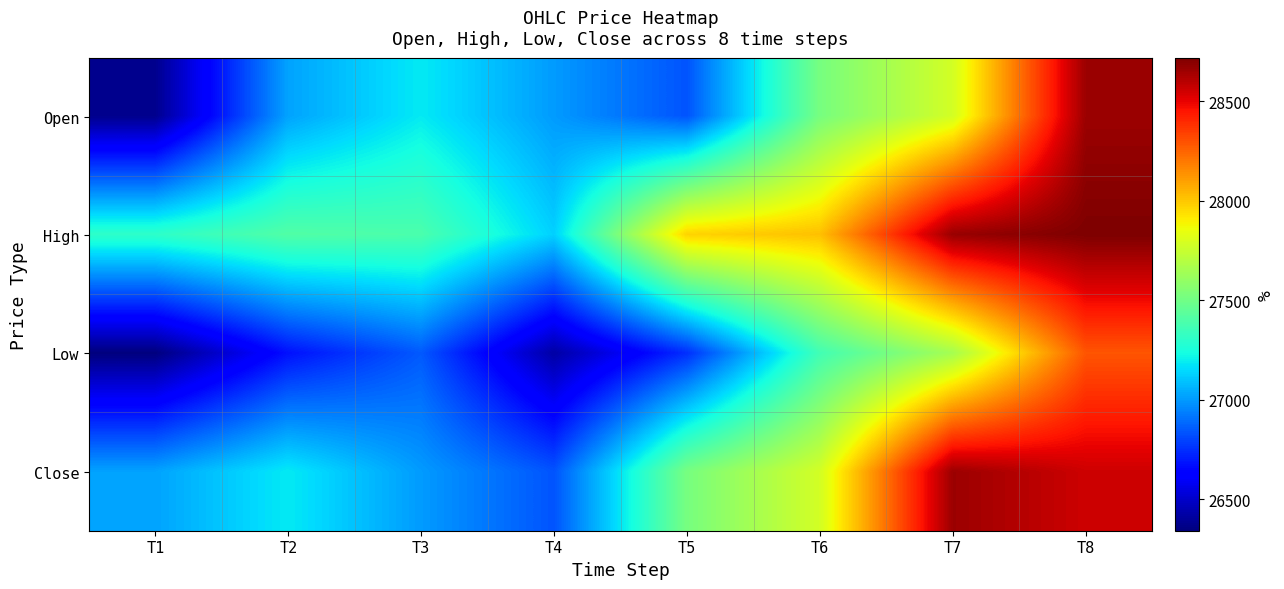

Rank the series by their average value, from lowest to highest.

Low, Open, Close, High